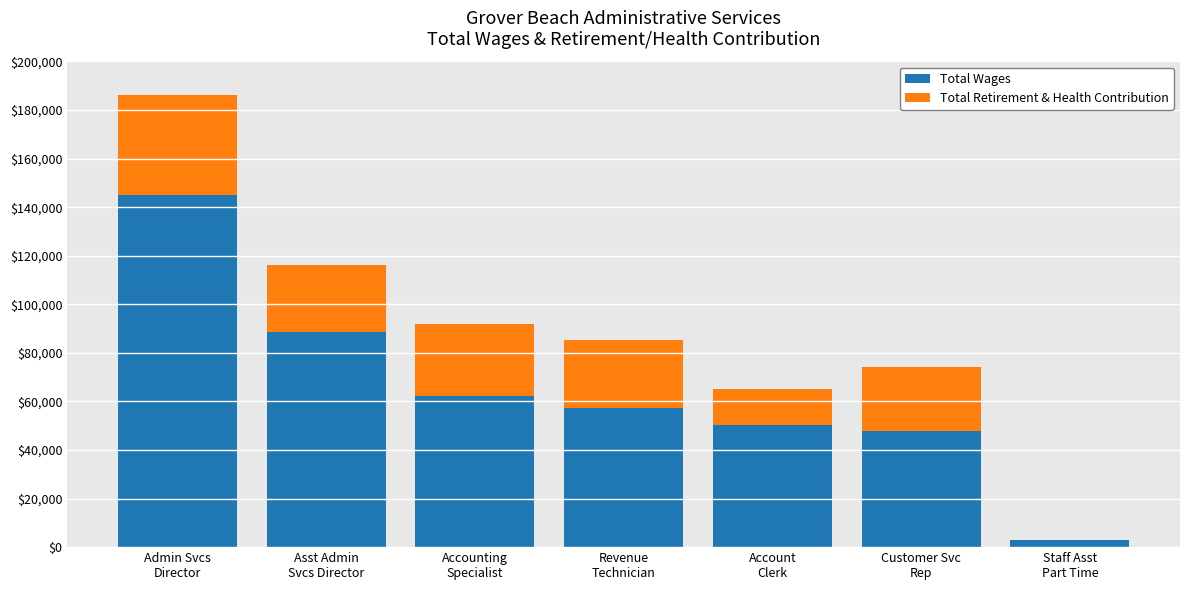

Does the chart contain stacked bars?

Yes